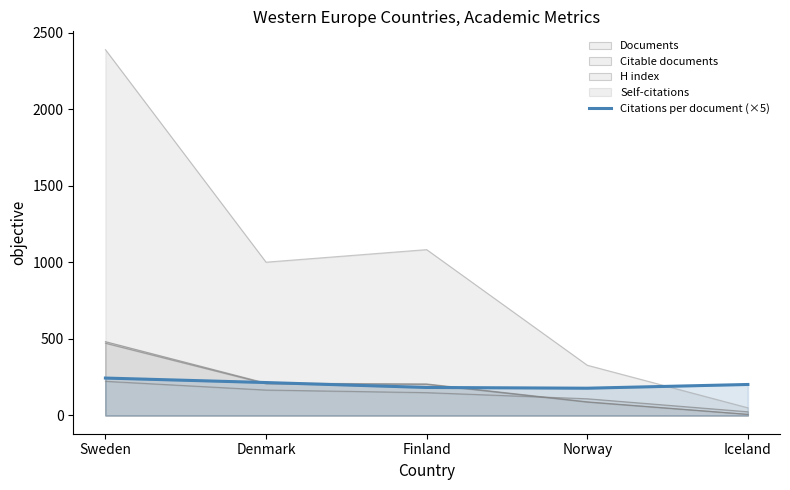

How many lines are shown in the chart?

5